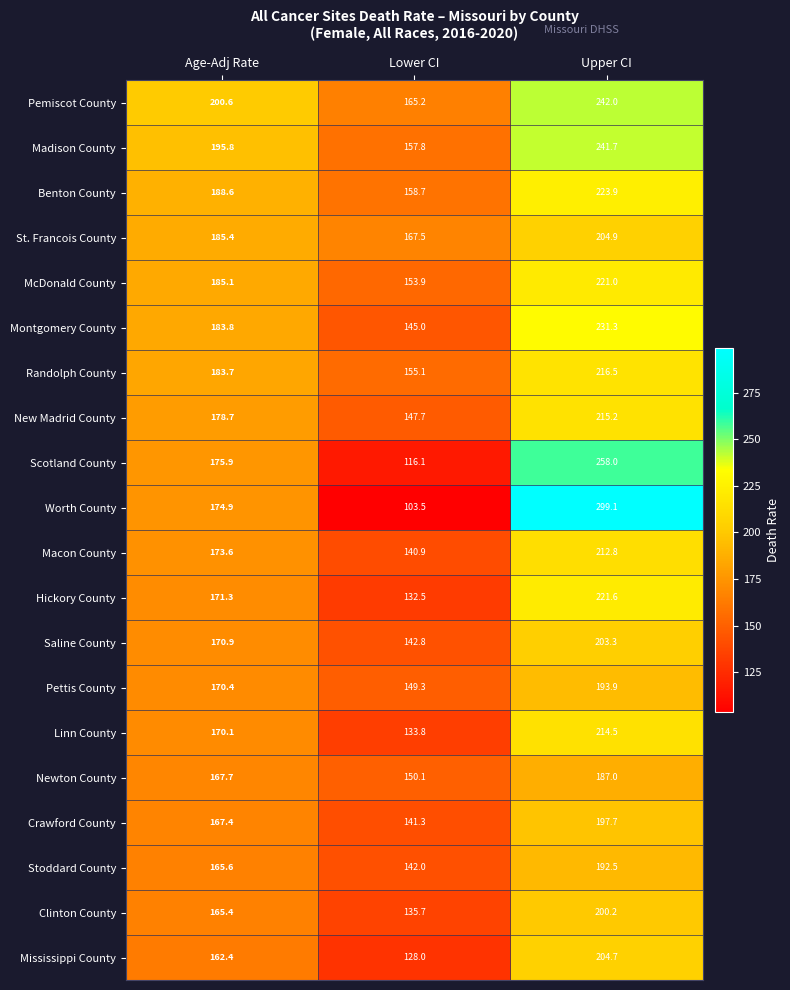

What is the total value across all series at Age-Adj Rate?

3537.3